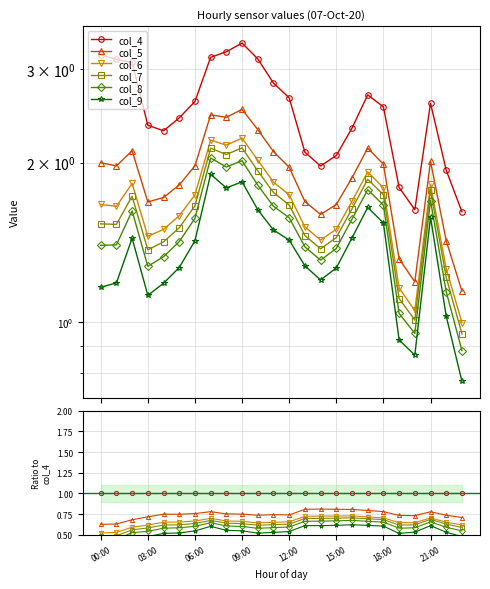

Which has a higher value, 15:00 or 23?

15:00